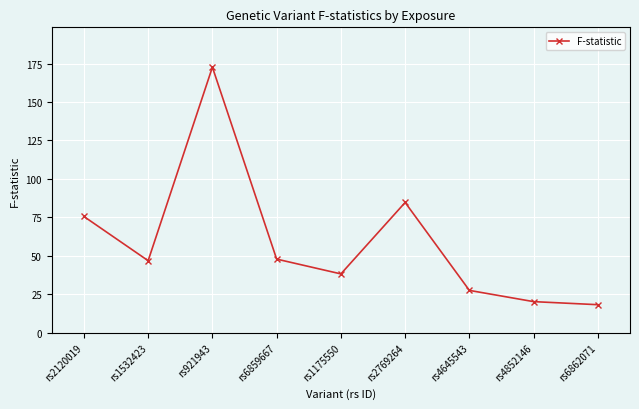

What is the value of the 7th point from the left?

27.5